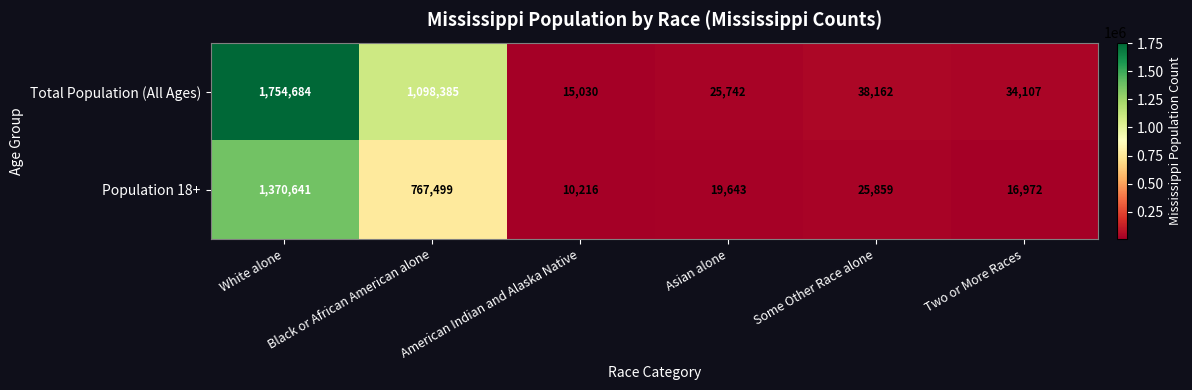

What is the sum of the Population 18+ values at Two or More Races and American Indian and Alaska Native?

27188